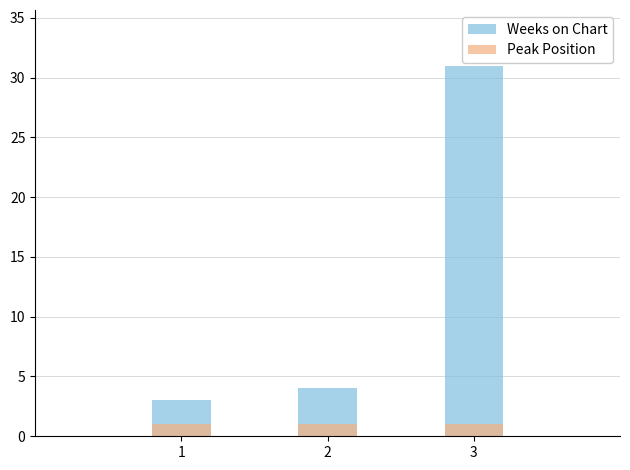

List the series in order of their peak value, highest first.

Weeks on Chart, Peak Position